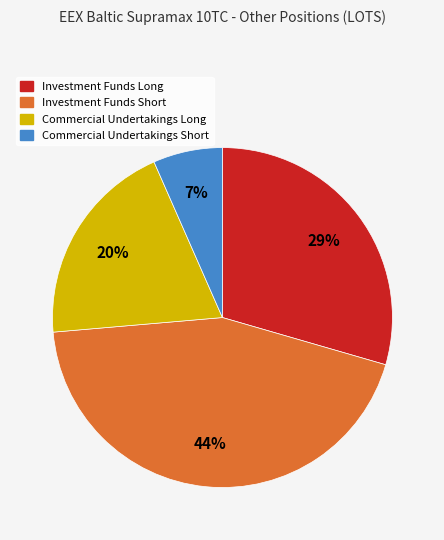

To the nearest percent, what is the average slice percentage?

25%